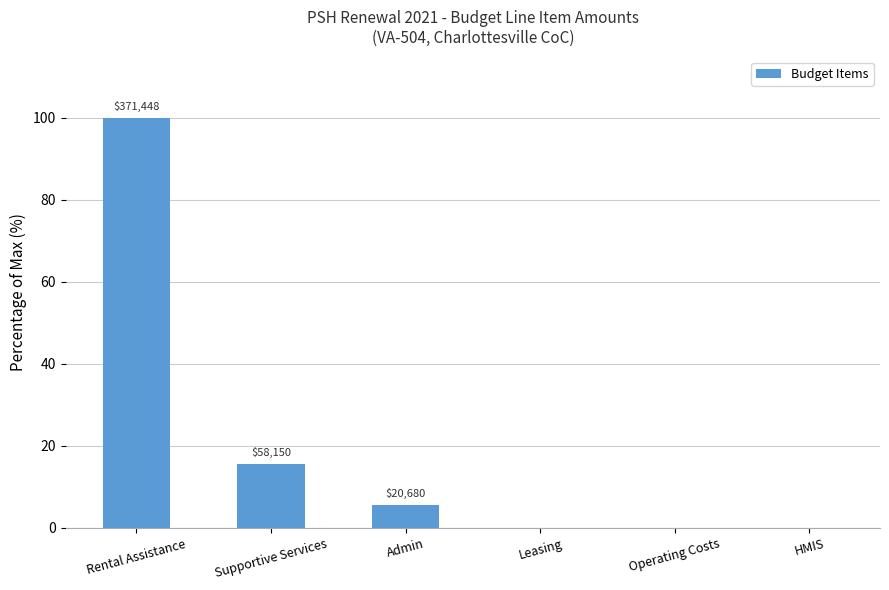

Does the chart contain any negative values?

No